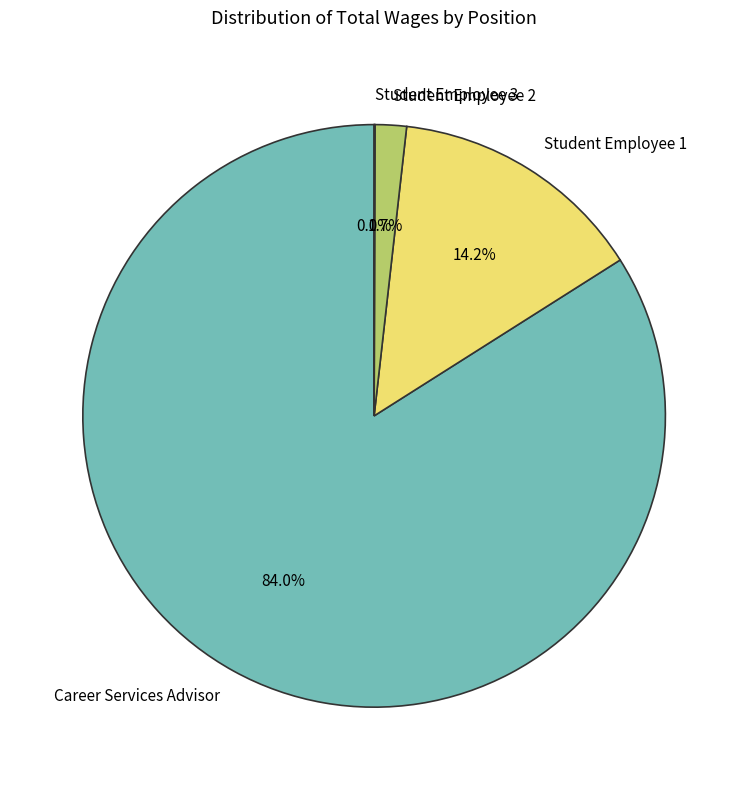

Which slice is the largest?

Career Services Advisor